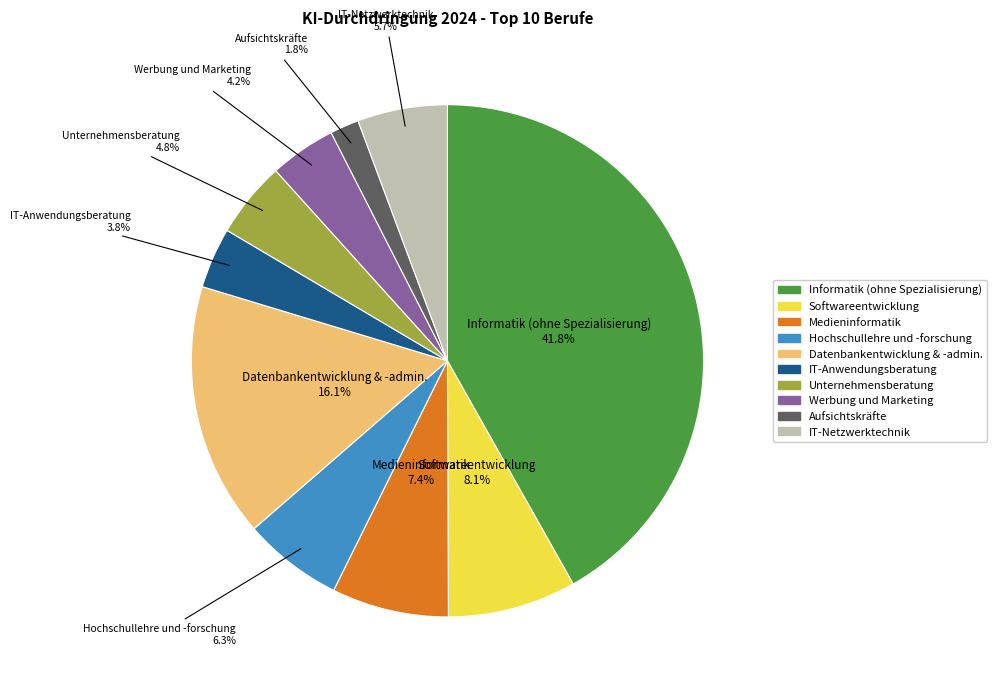

Is Datenbankentwicklung & -admin. the majority of the pie?

No